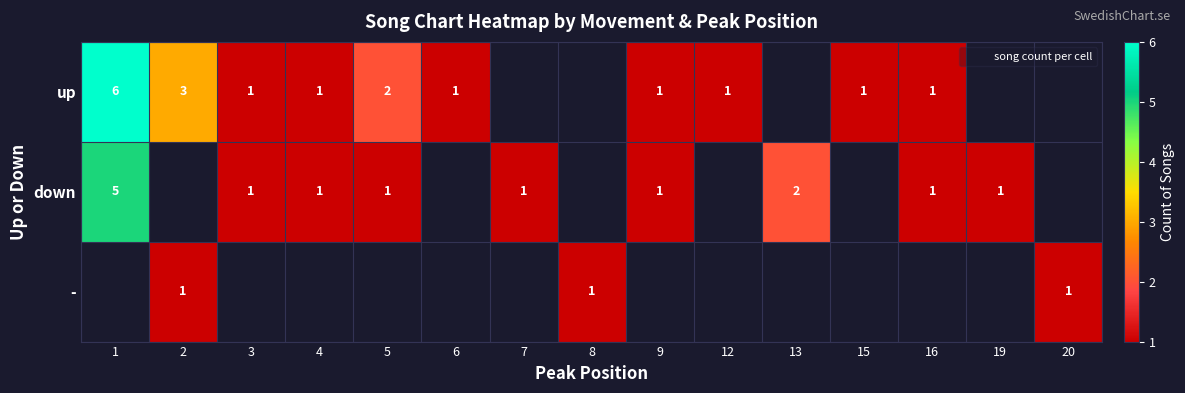

What is the smallest value displayed?

1.0